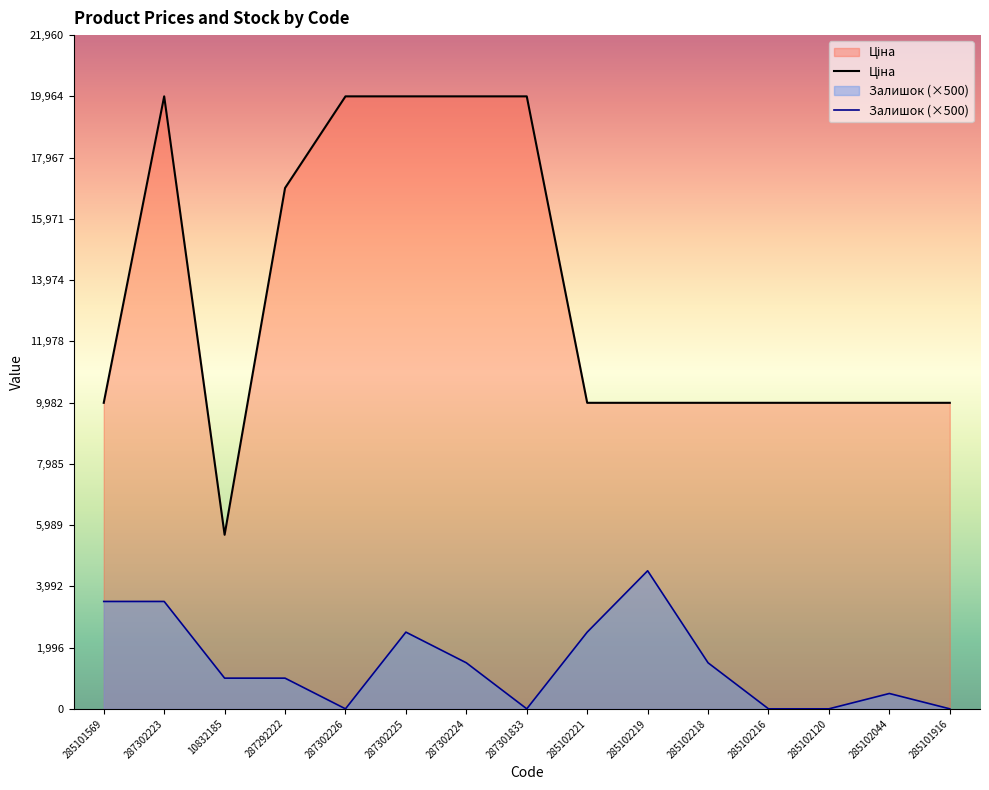

What is the label of the 14th point from the left?

285102044